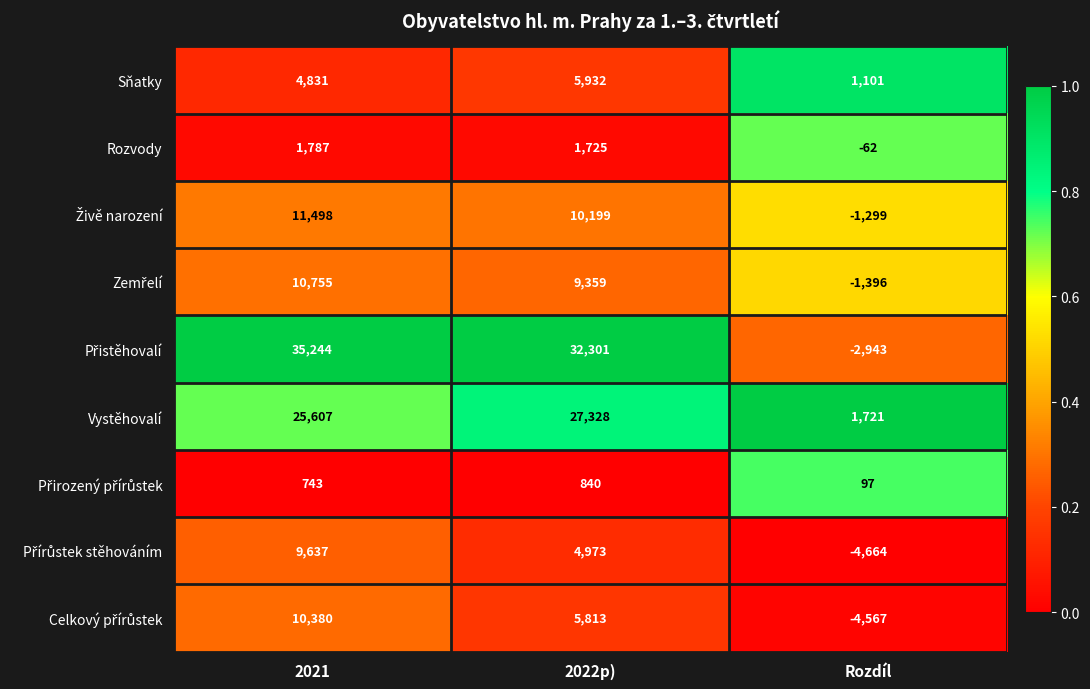

What is the difference between the highest and lowest values at 2021?

34501